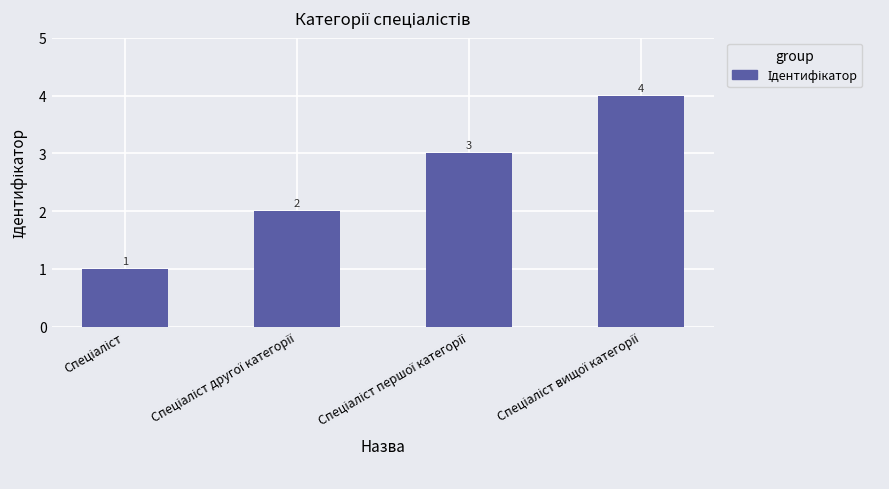

What is the greatest value displayed?

4